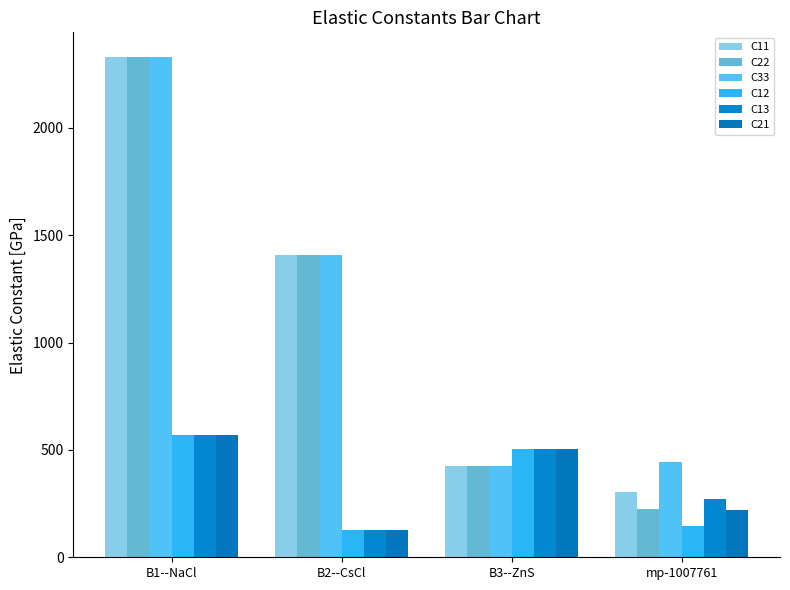

What is the minimum value shown in the chart?

126.1